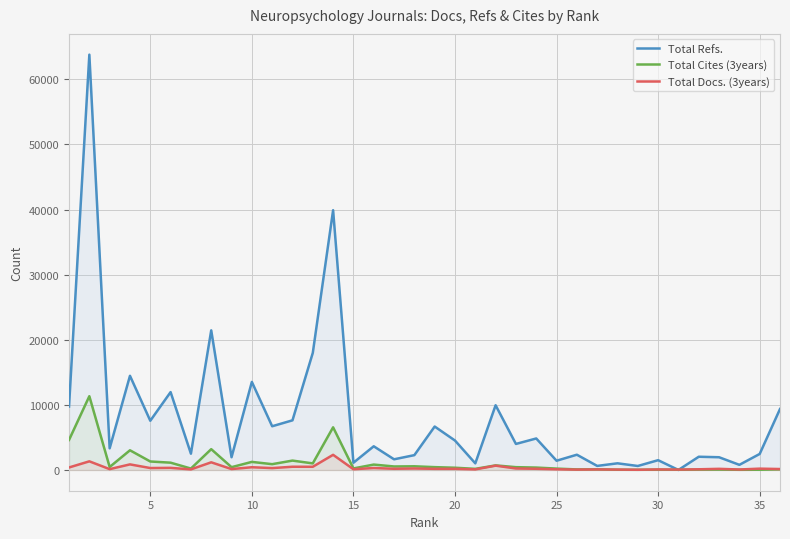

Count the number of data series in this chart.

3